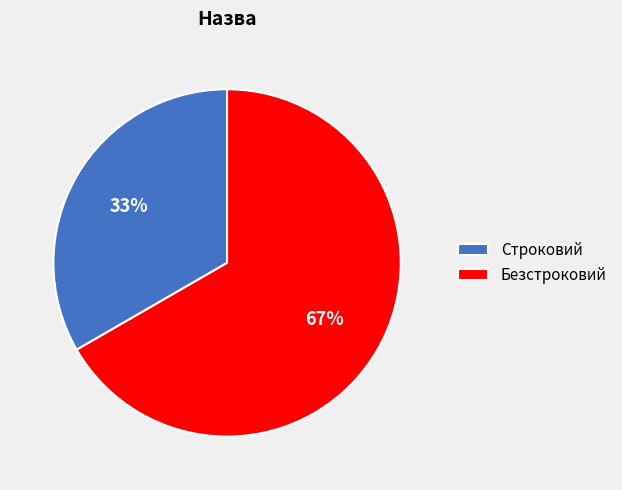

True or false: Безстроковий accounts for 67% of the total.

True